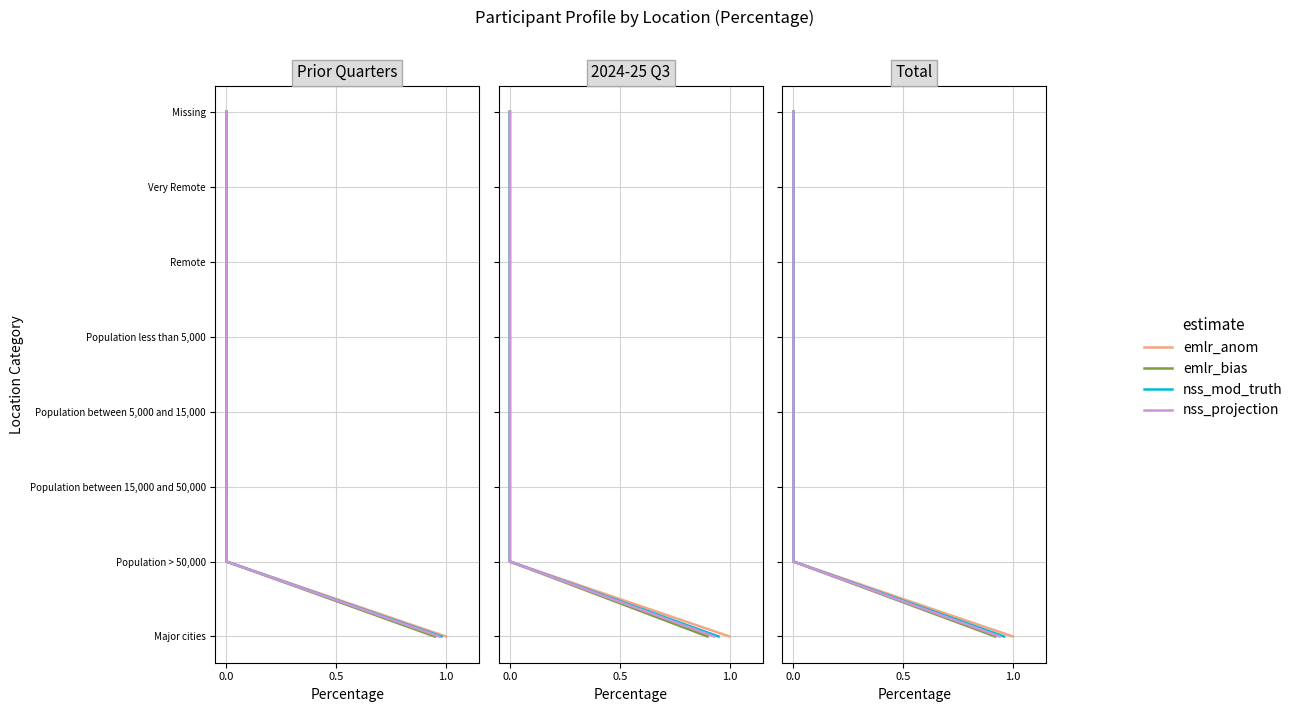

What is the total value across all series at 0.0?

4